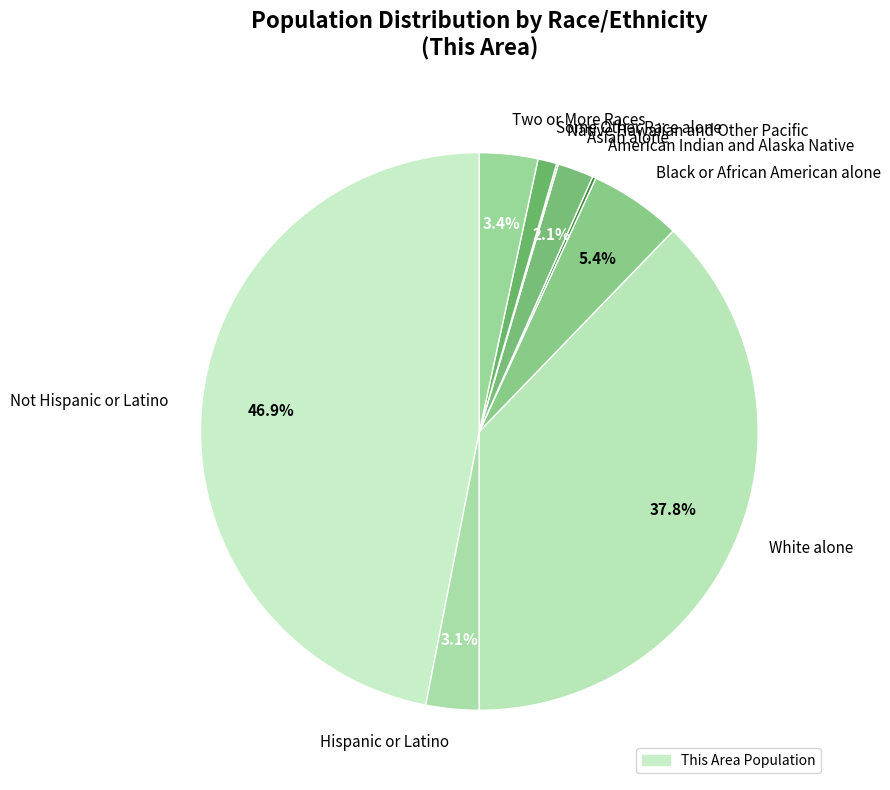

Does White alone account for over 50% of the chart?

No